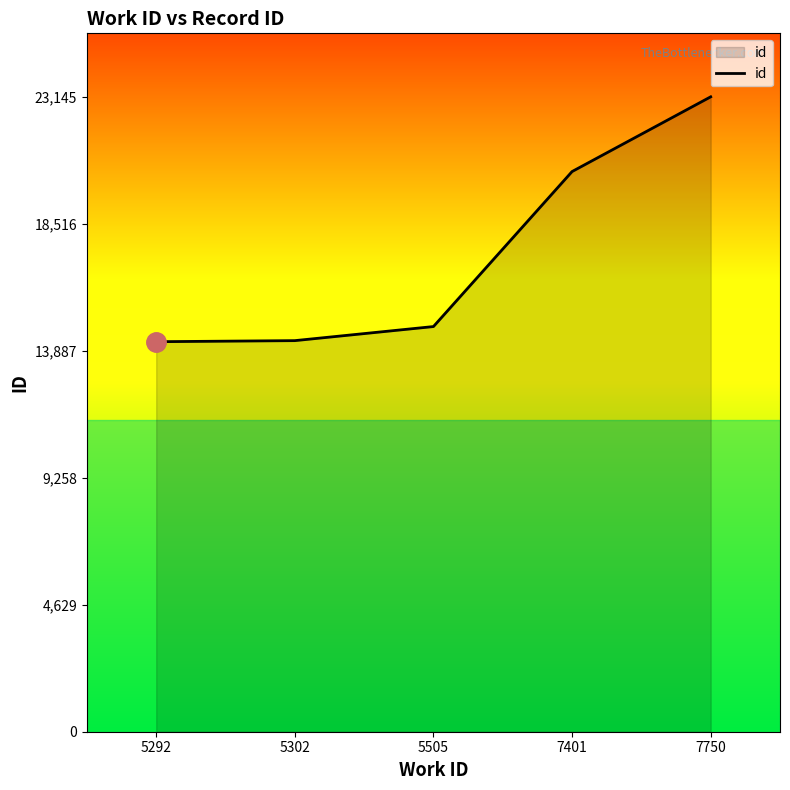

What is the ratio of the value at 5302 to the value at 7401?

0.7